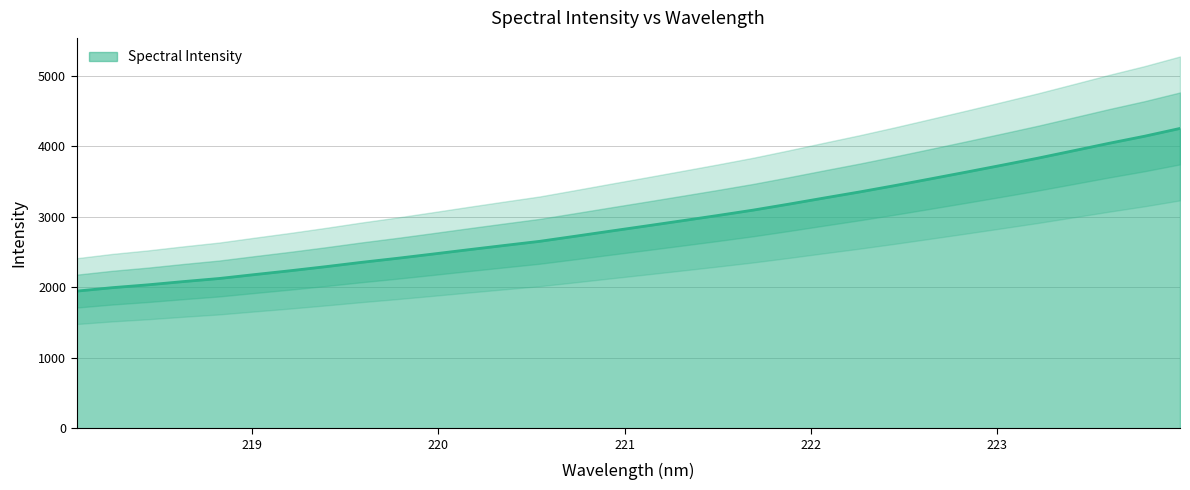

What is the change in value from 218.442 to 219.0156?

+145.7